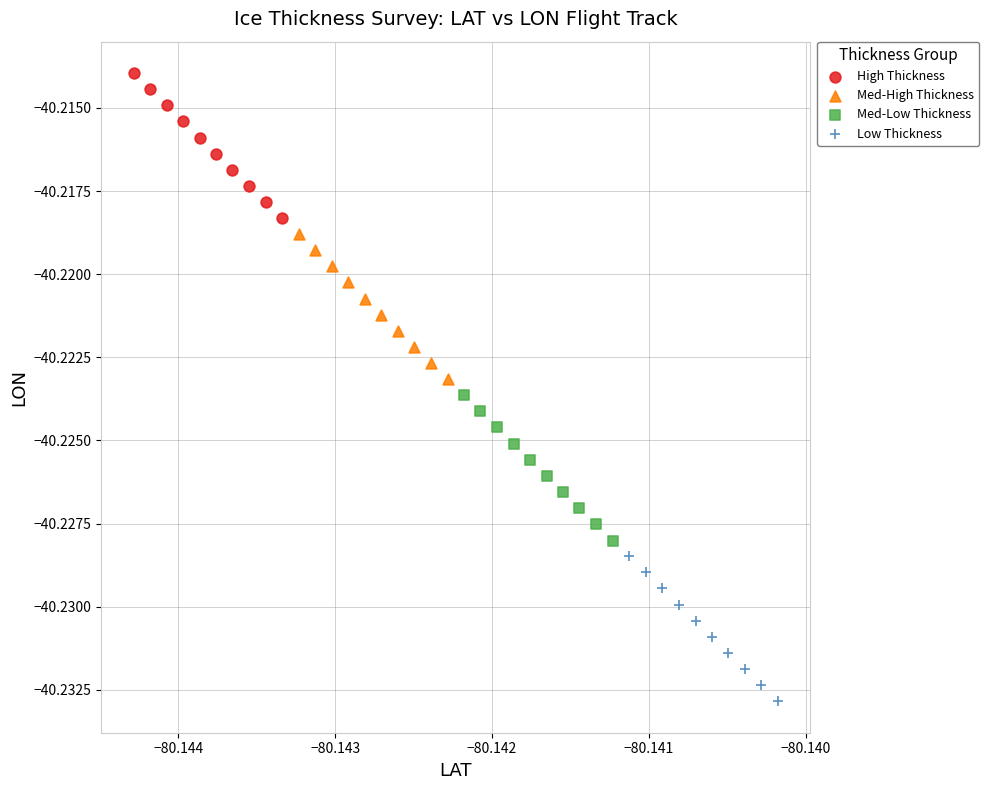

Which series reaches the minimum Y coordinate?

Low Thickness